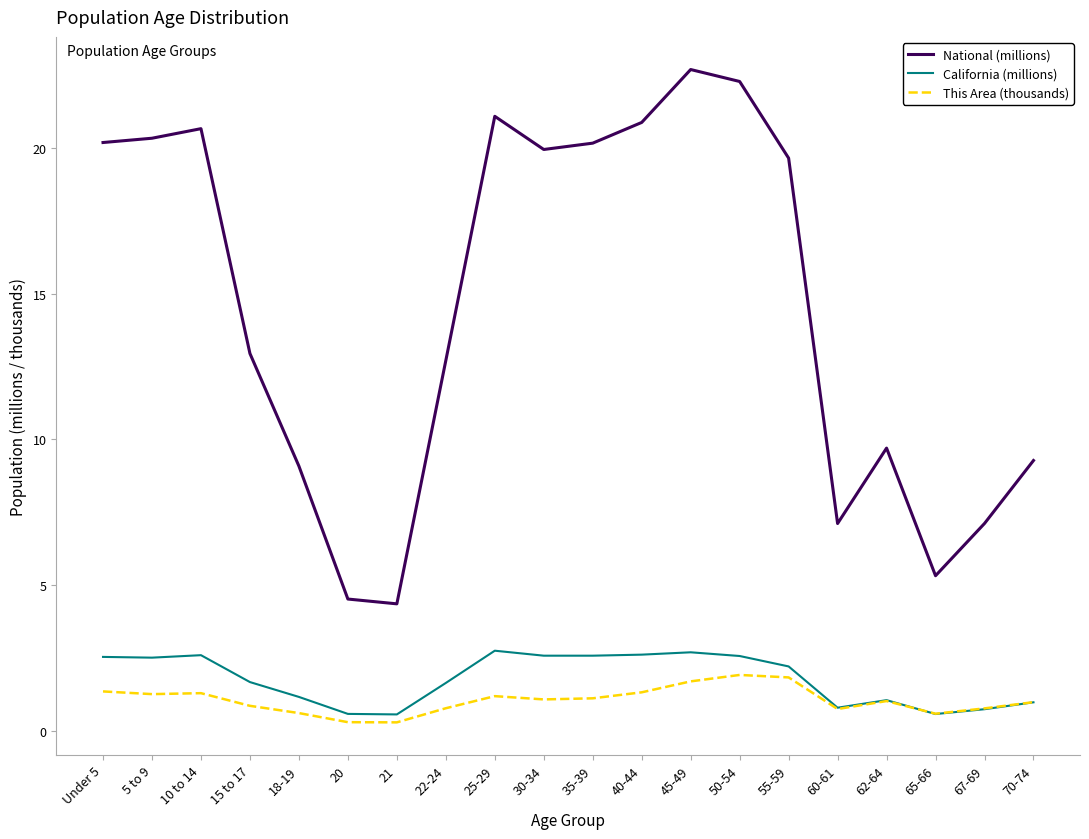

Which series has the largest total across all categories?

National (millions)